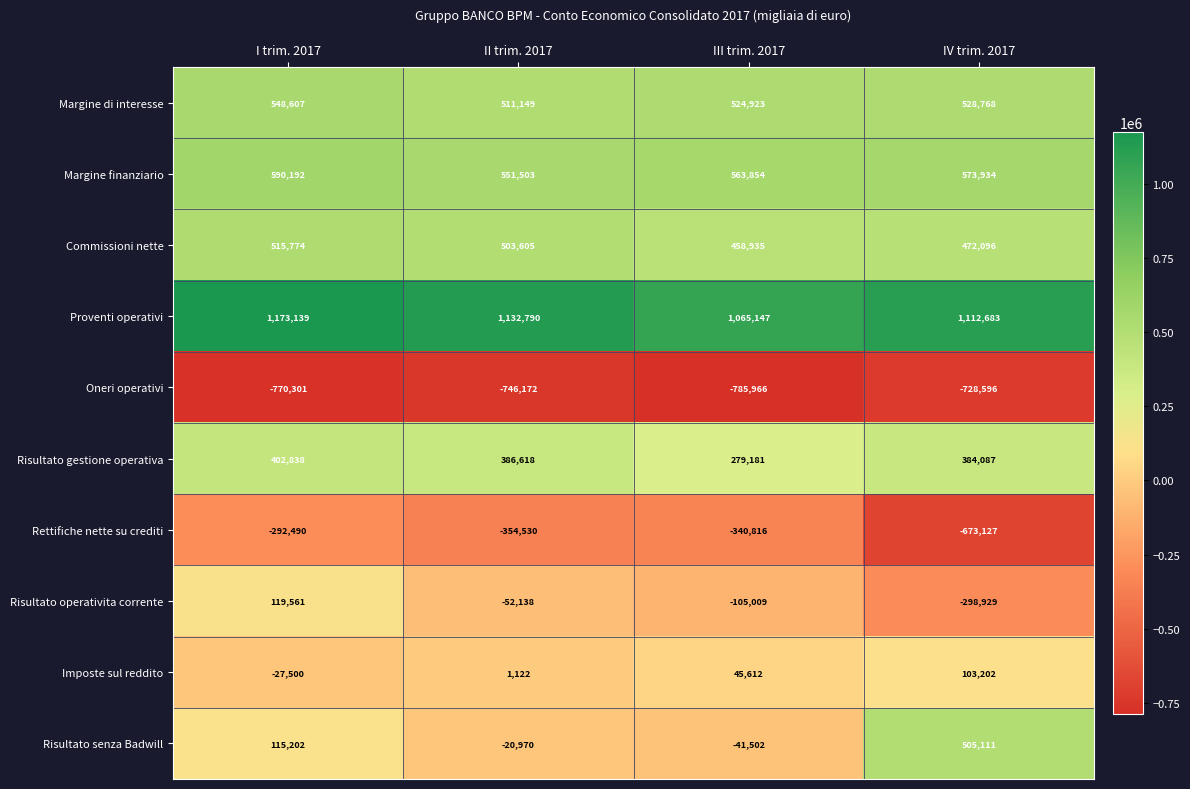

What is the difference between the second highest and second lowest values in the Imposte sul reddito series?

44490